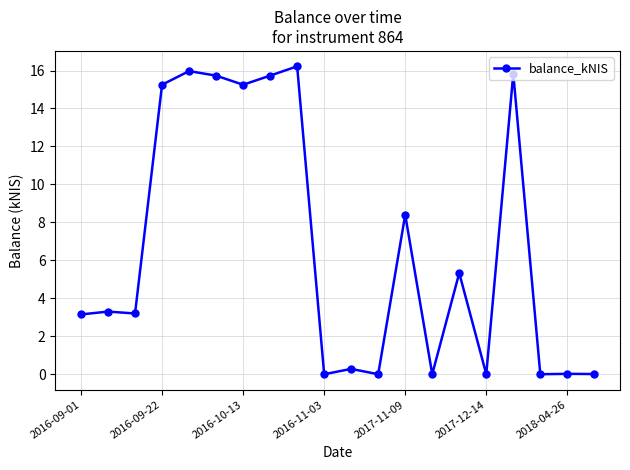

What is the greatest value displayed?

16.2